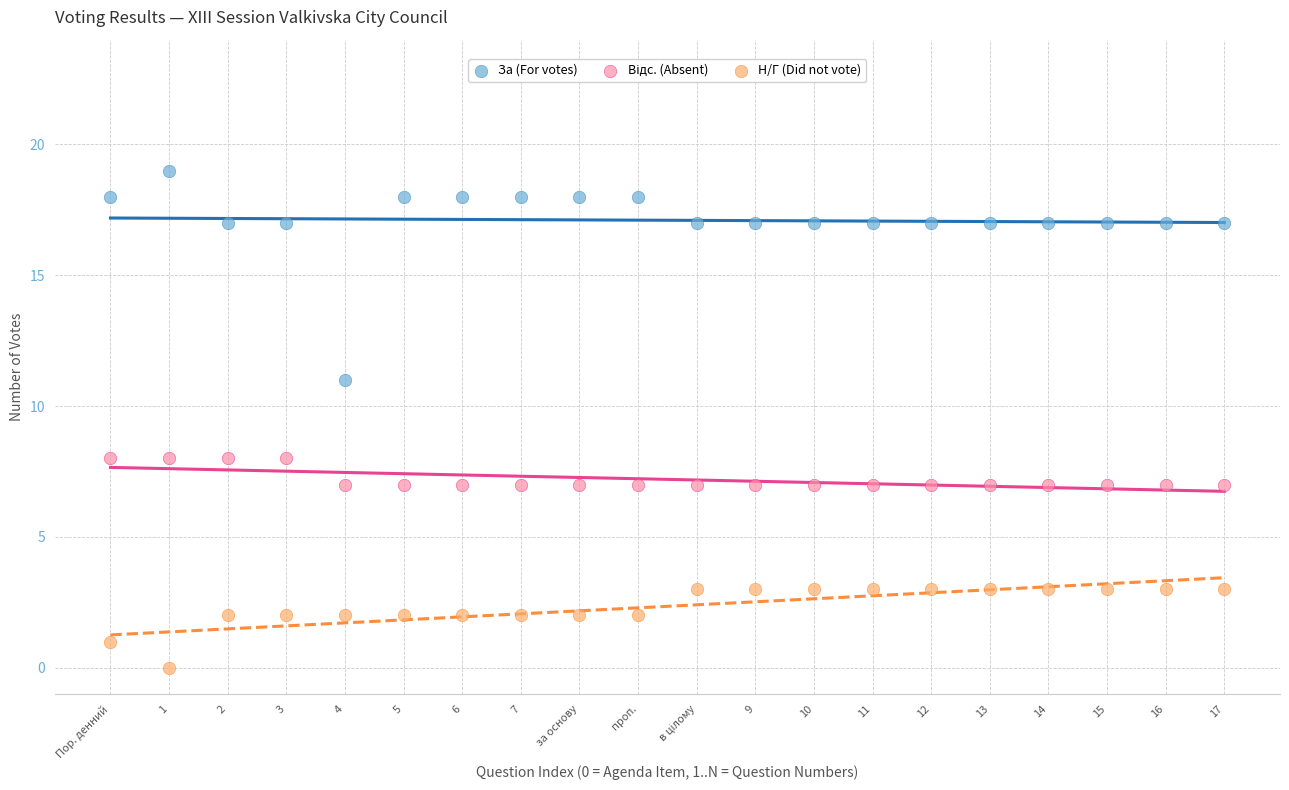

Across all data points, what is the range of Y values (max minus min)?

19